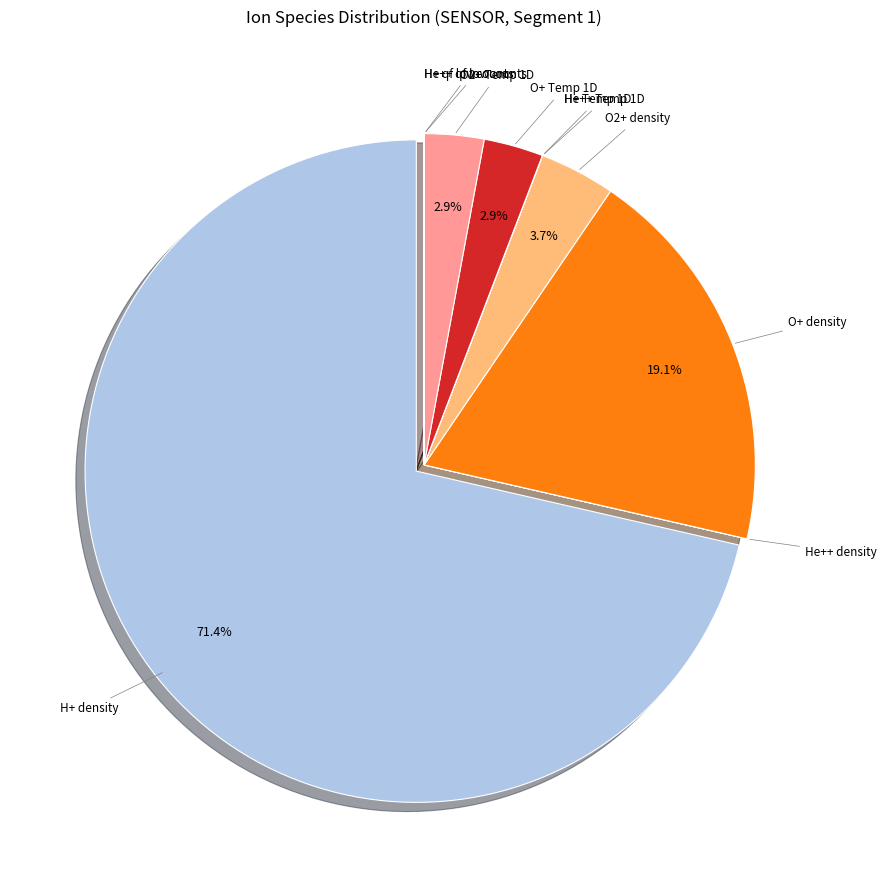

What is the largest slice in the pie chart?

H+ density